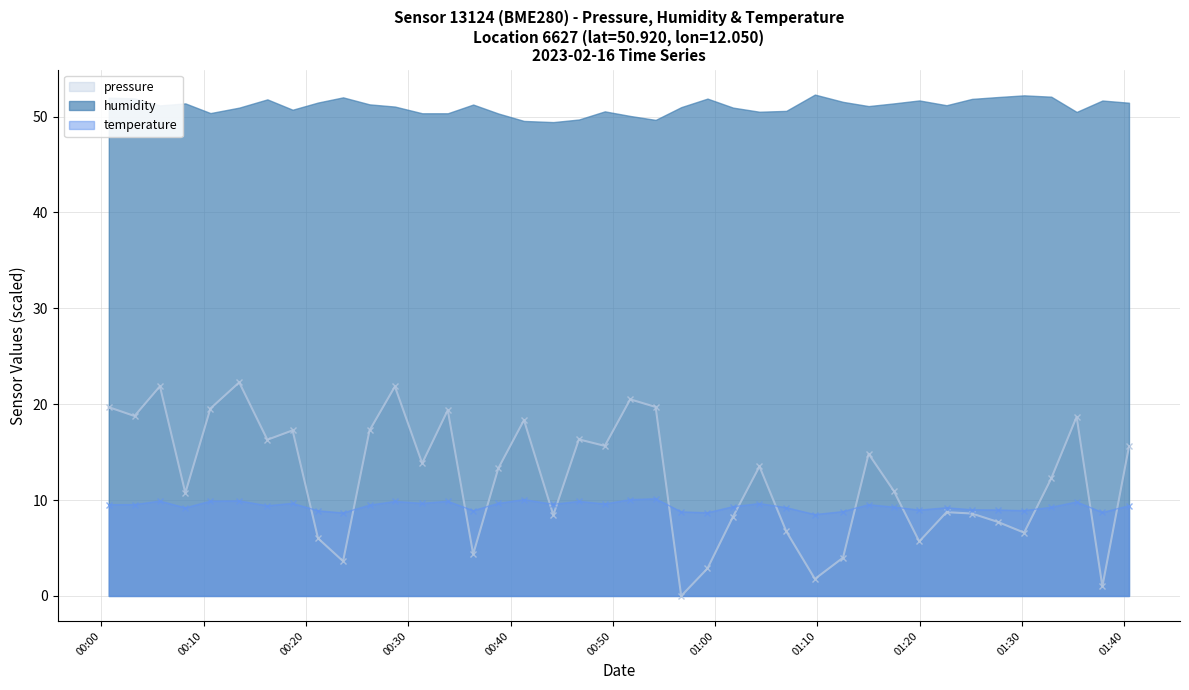

What is the maximum value for pressure?

22.3